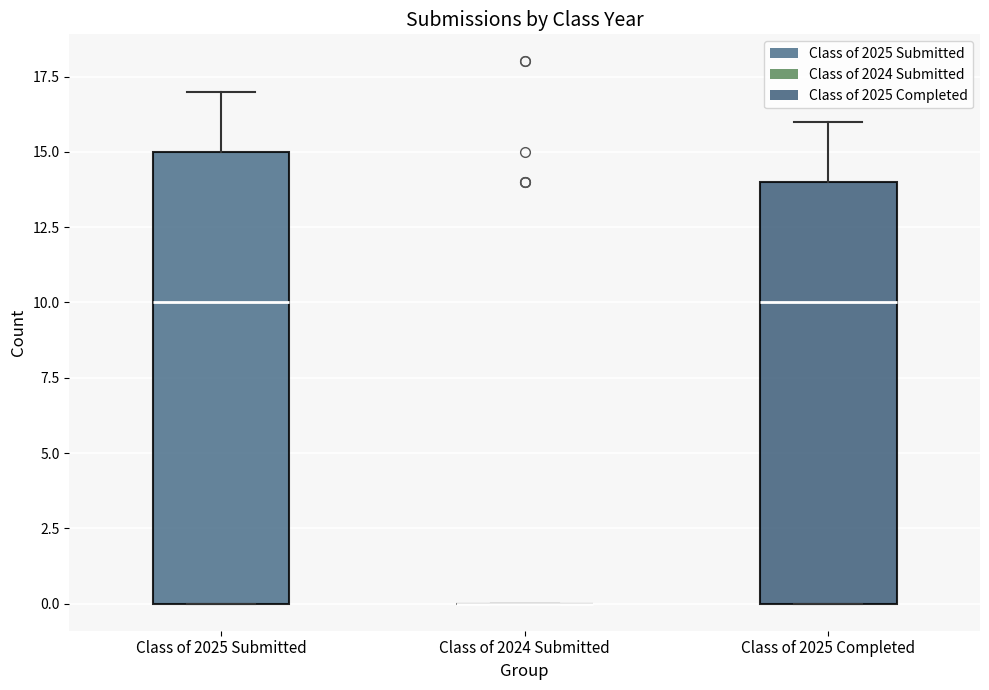

Which box is the tallest, from its lower edge to its upper edge?

Class of 2025 Submitted